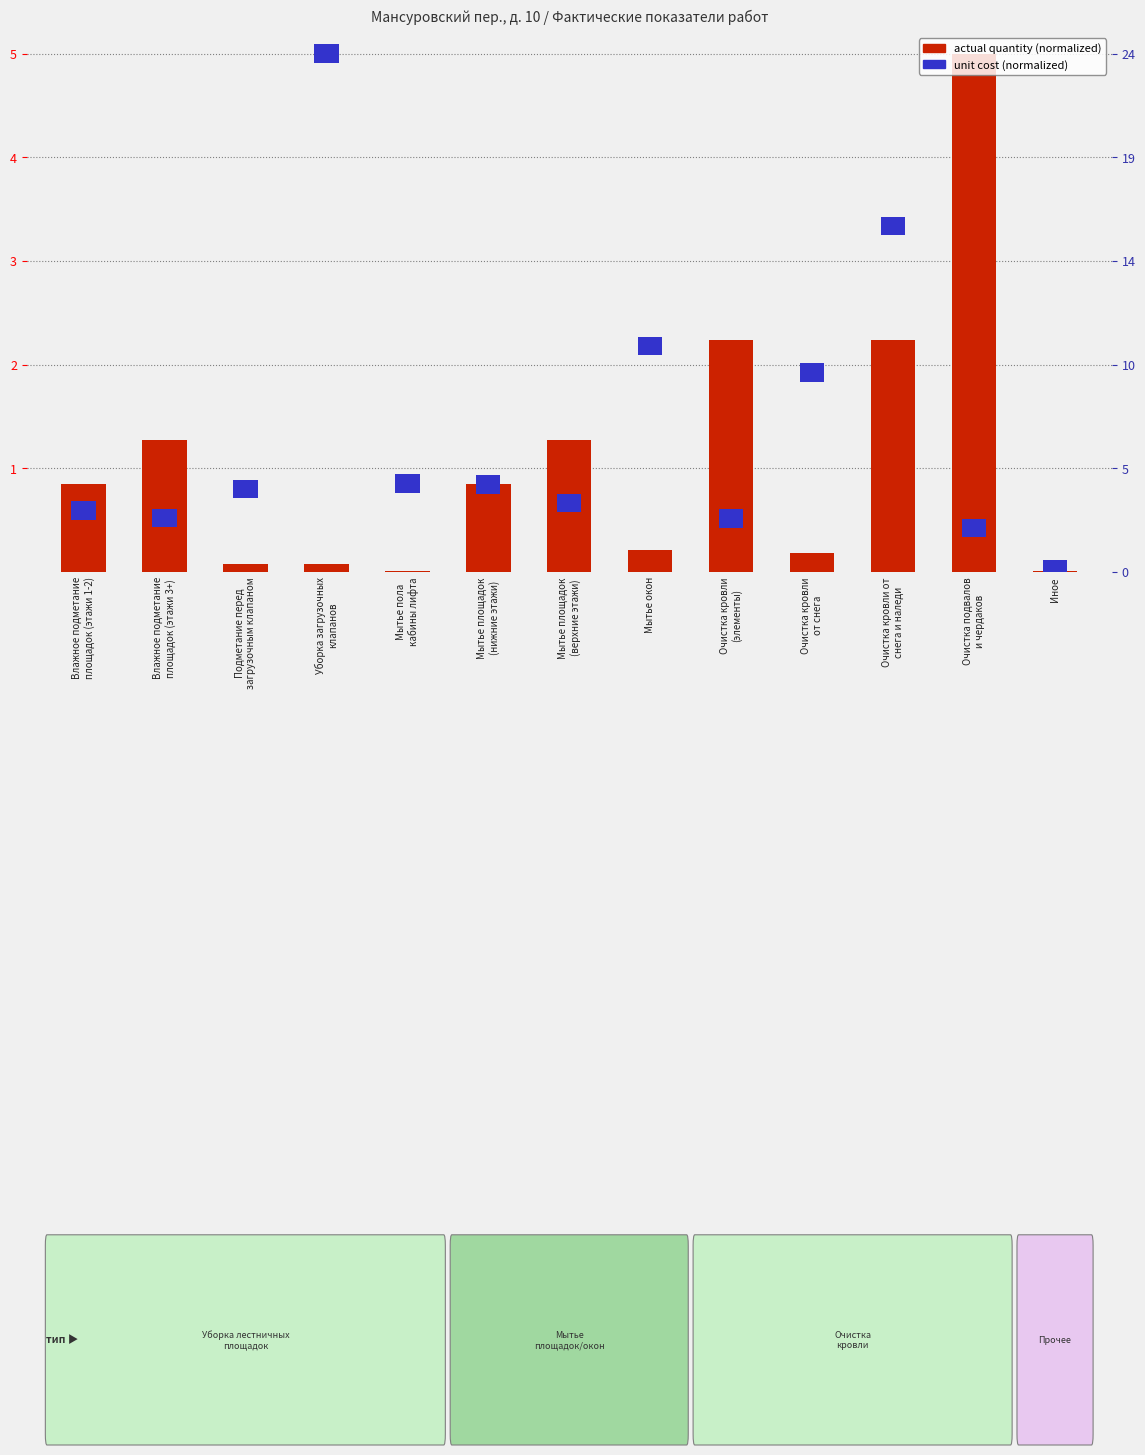

List the labels in order of value, largest first.

Очистка подвалов
и чердаков, Очистка кровли
(элементы), Очистка кровли от
снега и наледи, Влажное подметание
площадок (этажи 3+), Мытье площадок
(верхние этажи), Влажное подметание
площадок (этажи 1-2), Мытье площадок
(нижние этажи), Мытье окон, Очистка кровли
от снега, Подметание перед
загрузочным клапаном, Уборка загрузочных
клапанов, Мытье пола
кабины лифта, Иное